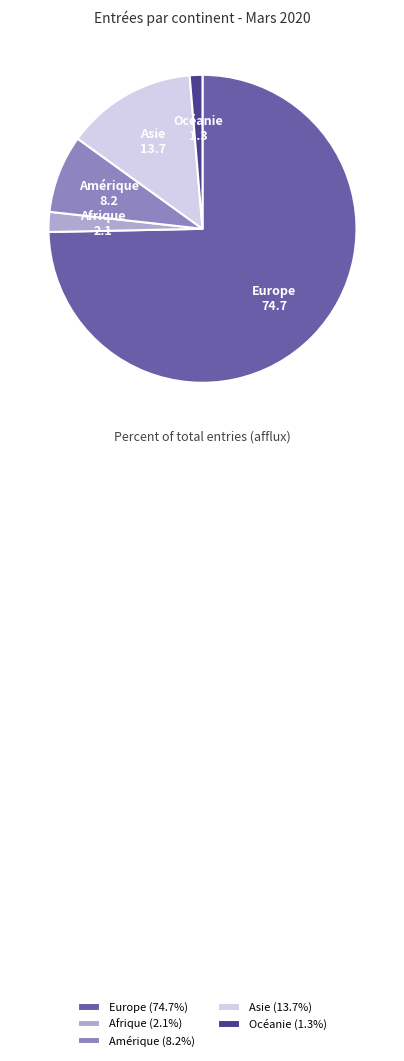

Which slice is the largest?

Europe